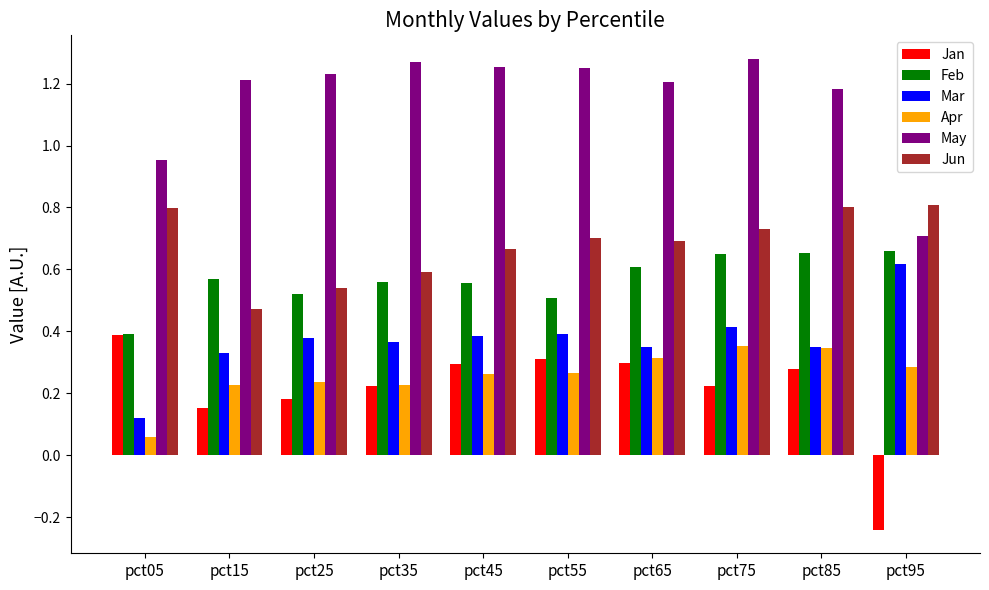

True or false: Apr has a value of 0.3 at pct55.

True